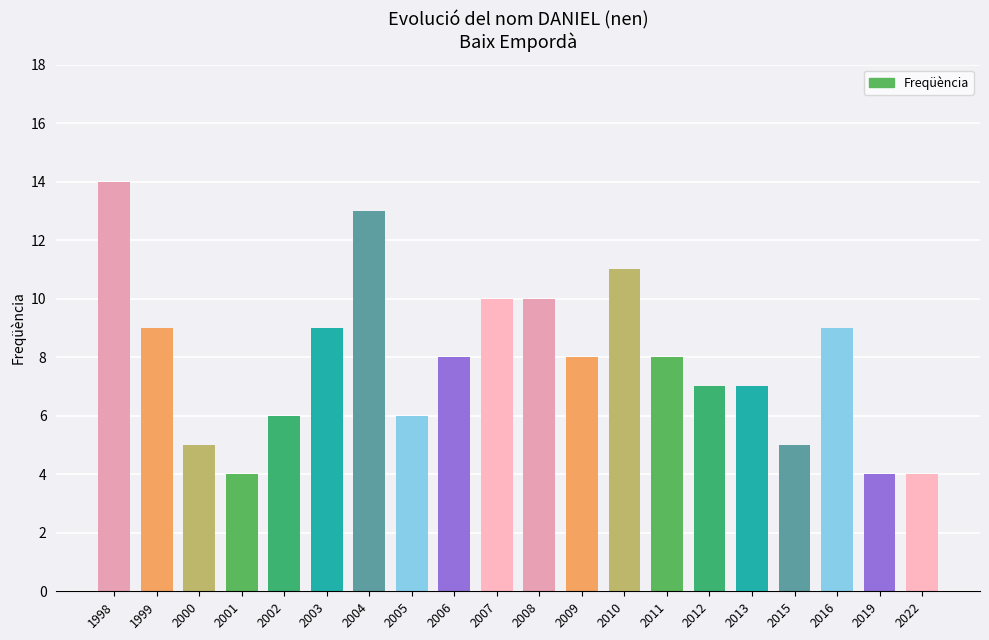

What is the average value?

8